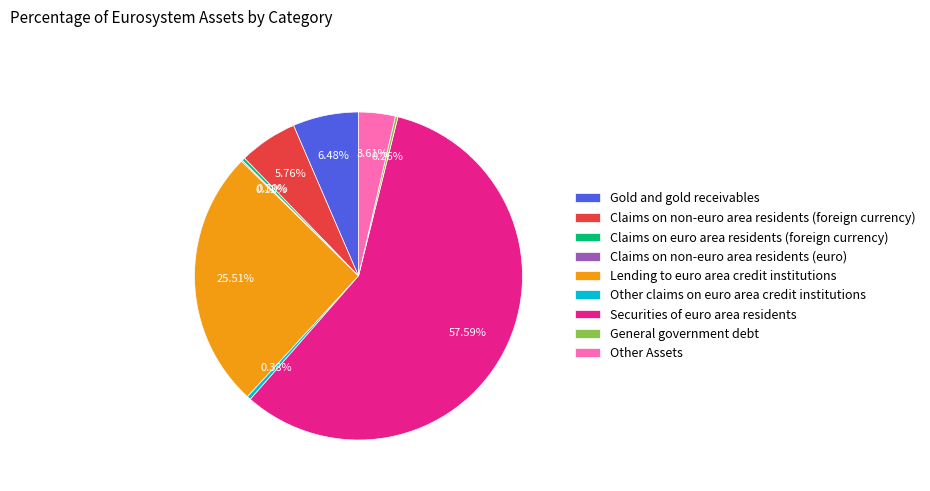

What is the largest slice in the pie chart?

Securities of euro area residents